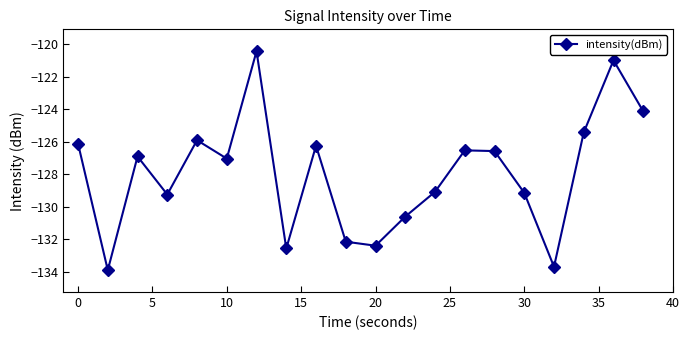

What is the minimum value shown in the chart?

-133.9